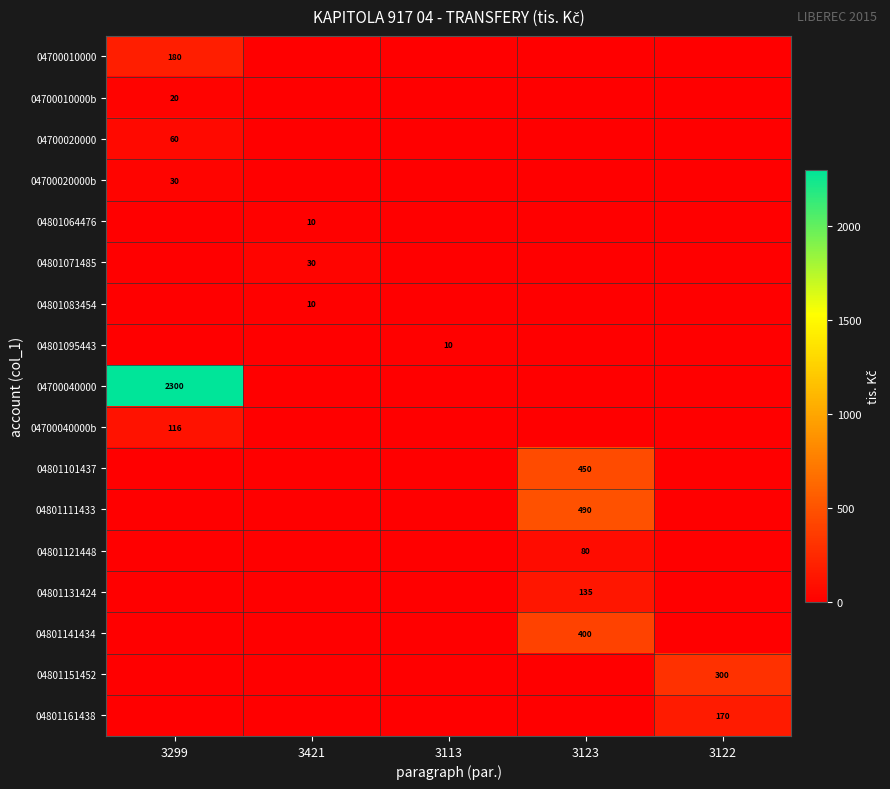

What is the spread (max minus min) of values at 3299?

2300.0